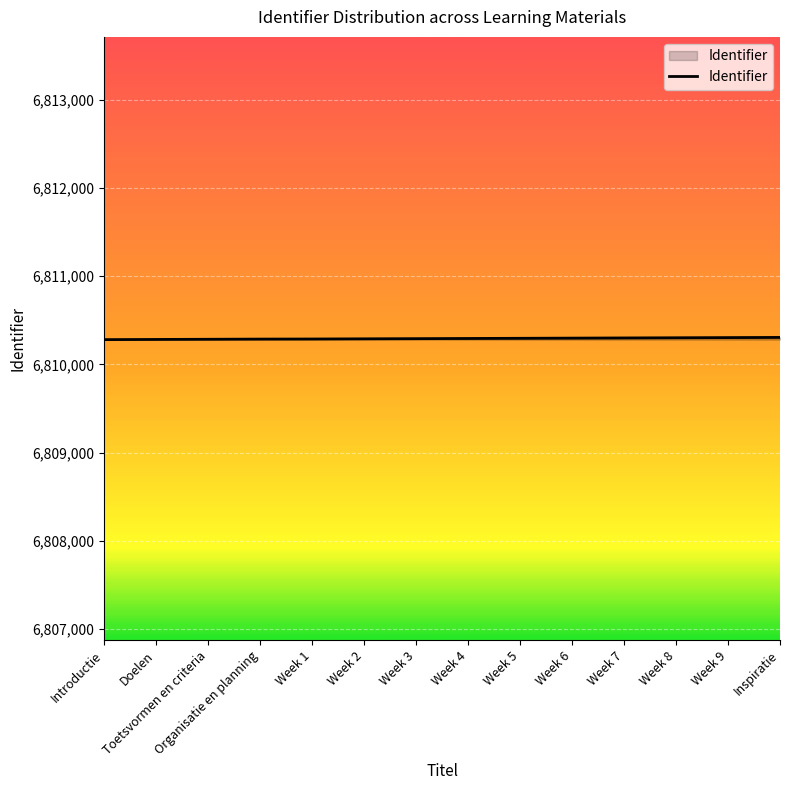

Is it true that the value at Week 5 is 6810295?

True